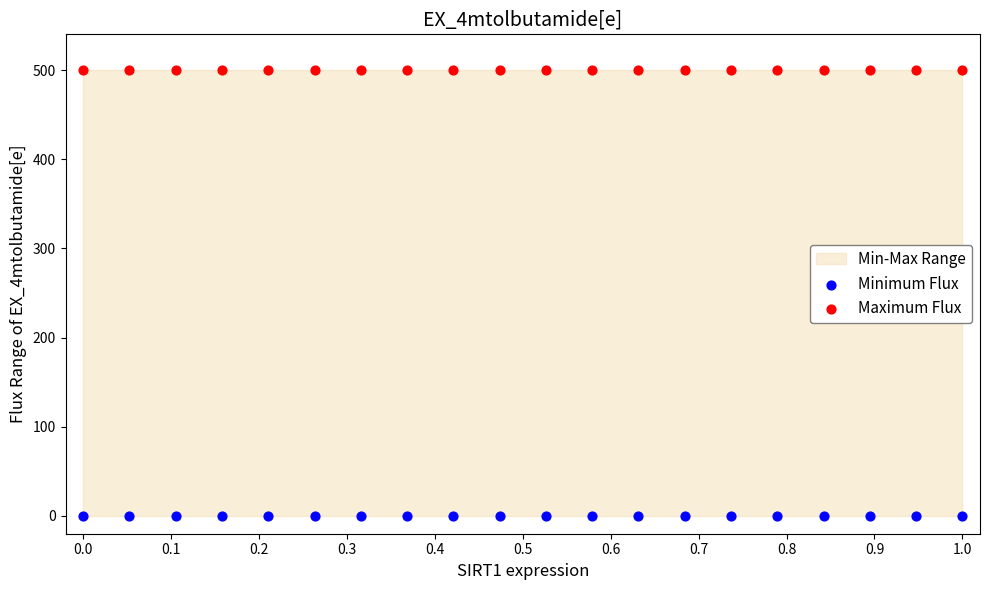

Which series contains the highest Y value?

Maximum Flux